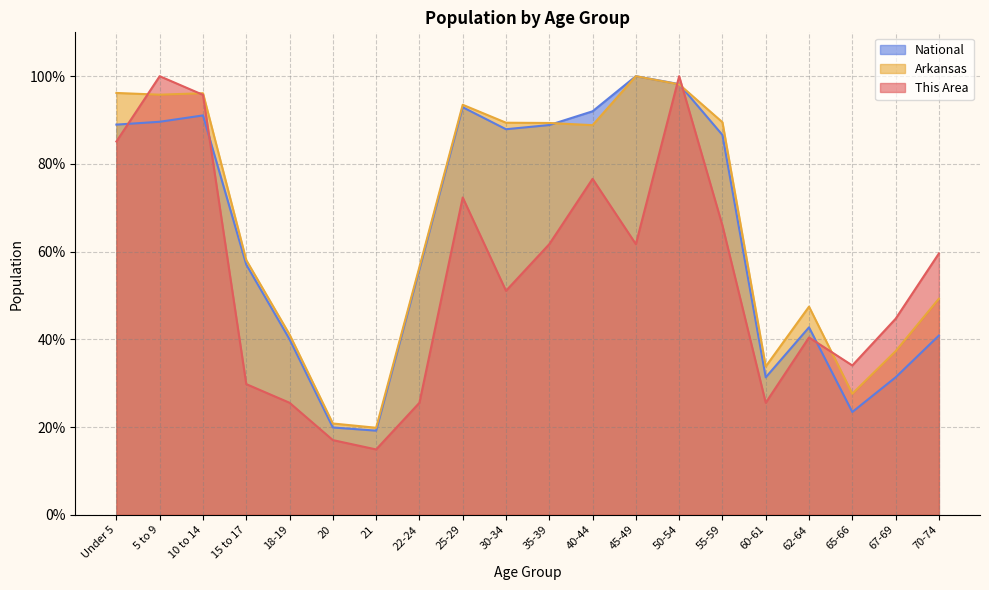

Reading left to right, transcribe all the data shown in this chart.

This Area: Under 5=85.1	5 to 9=100.0	10 to 14=95.7	15 to 17=29.8	18-19=25.5	20=17.0	21=14.9	22-24=25.5	25-29=72.3	30-34=51.1	35-39=61.7	40-44=76.6	45-49=61.7	50-54=100.0	55-59=66.0	60-61=25.5	62-64=40.4	65-66=34.0	67-69=44.7	70-74=59.6
Arkansas: Under 5=96.2	5 to 9=95.8	10 to 14=96.1	15 to 17=58.1	18-19=41.1	20=20.8	21=19.8	22-24=56.5	25-29=93.5	30-34=89.4	35-39=89.3	40-44=88.8	45-49=100.0	50-54=98.1	55-59=89.5	60-61=33.8	62-64=47.5	65-66=27.6	67-69=37.3	70-74=49.3
National: Under 5=89.0	5 to 9=89.6	10 to 14=91.1	15 to 17=57.0	18-19=40.0	20=19.9	21=19.2	22-24=56.0	25-29=92.9	30-34=87.9	35-39=88.9	40-44=92.0	45-49=100.0	50-54=98.2	55-59=86.6	60-61=31.3	62-64=42.7	65-66=23.4	67-69=31.3	70-74=40.9